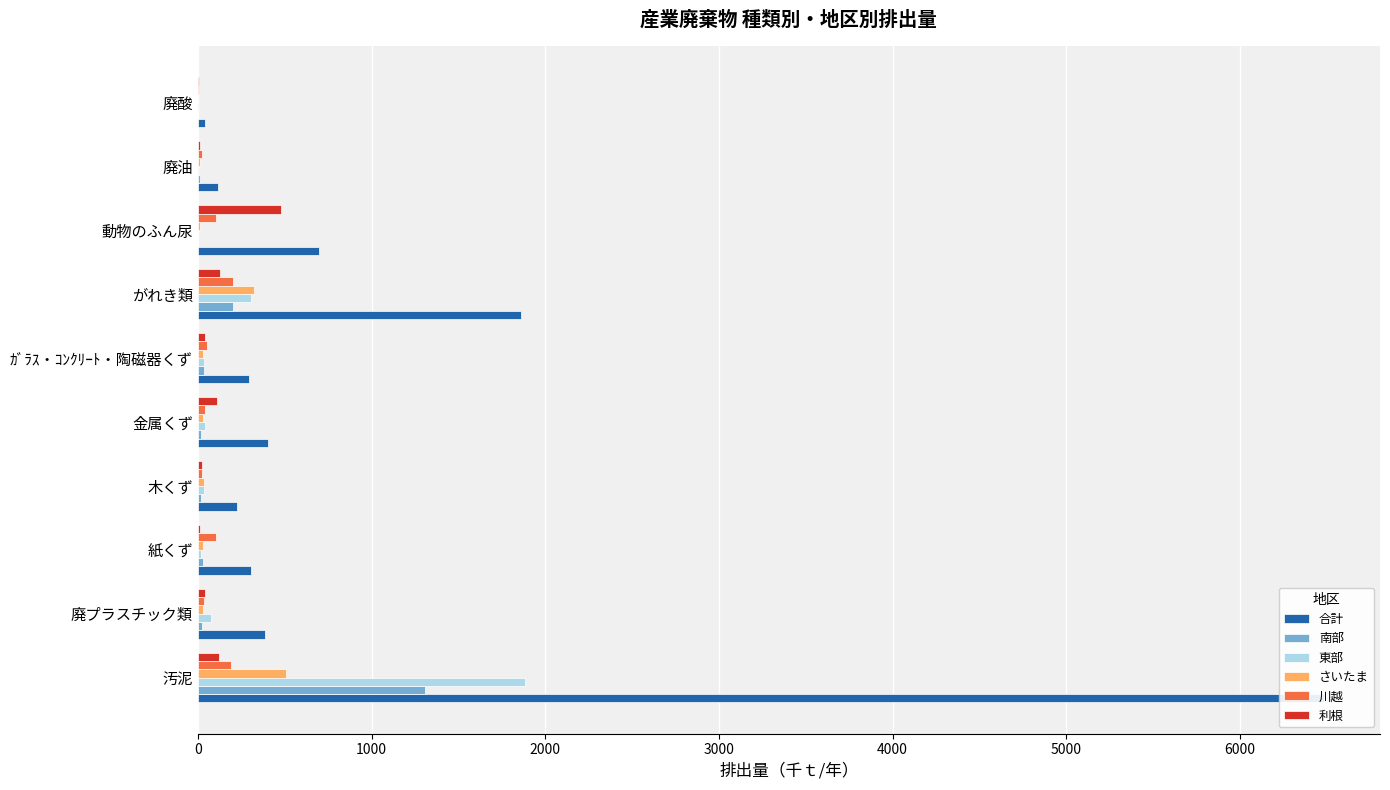

What are all the series names shown in the legend?

合計, 南部, 東部, さいたま, 川越, 利根